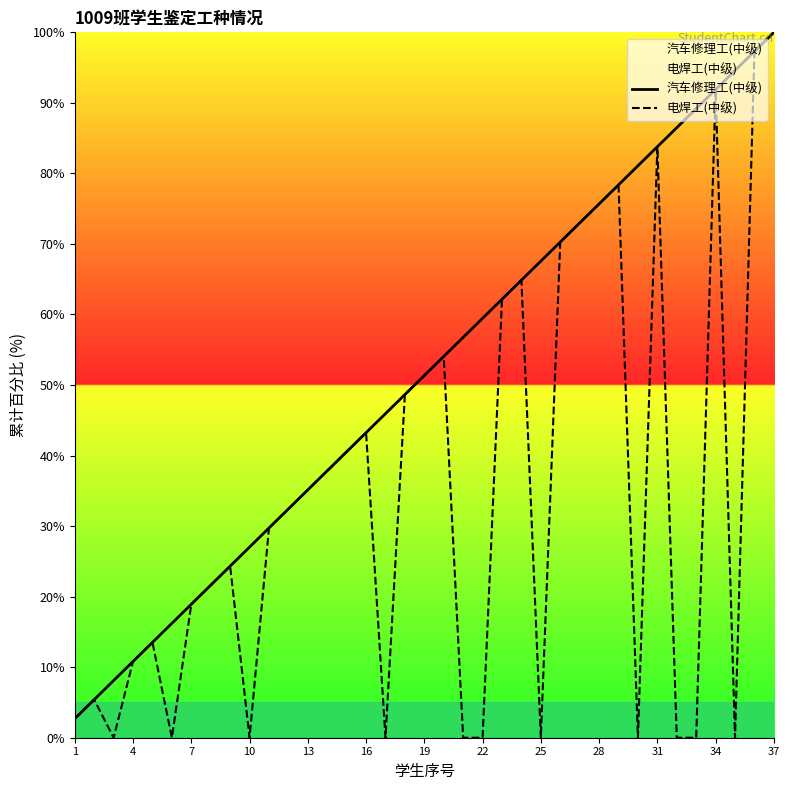

At which category is the sum across all series the highest?

37